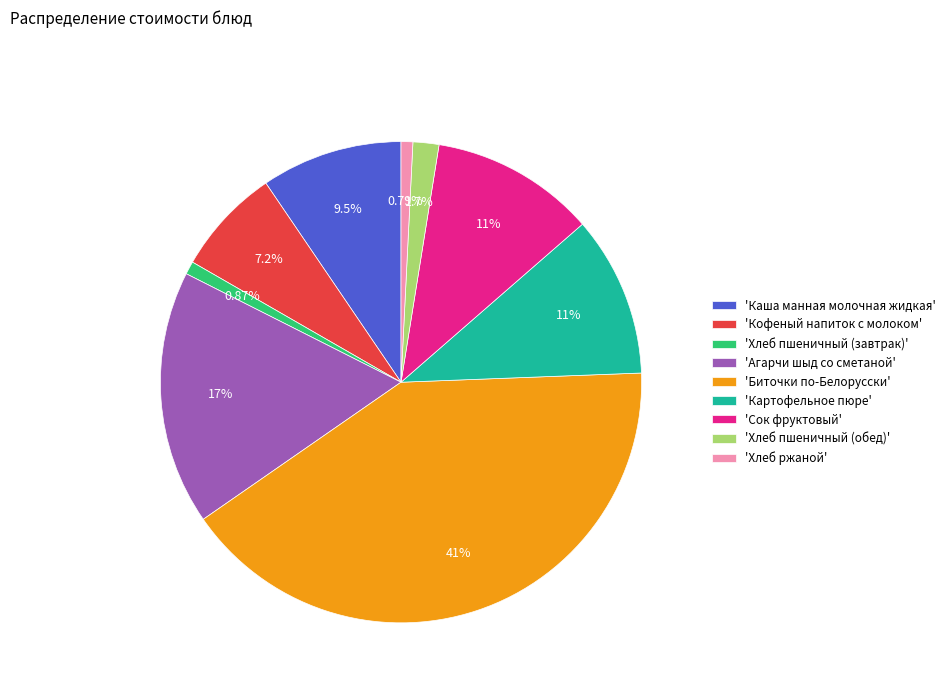

Is 'Кофеный напиток с молоком' the majority of the pie?

No